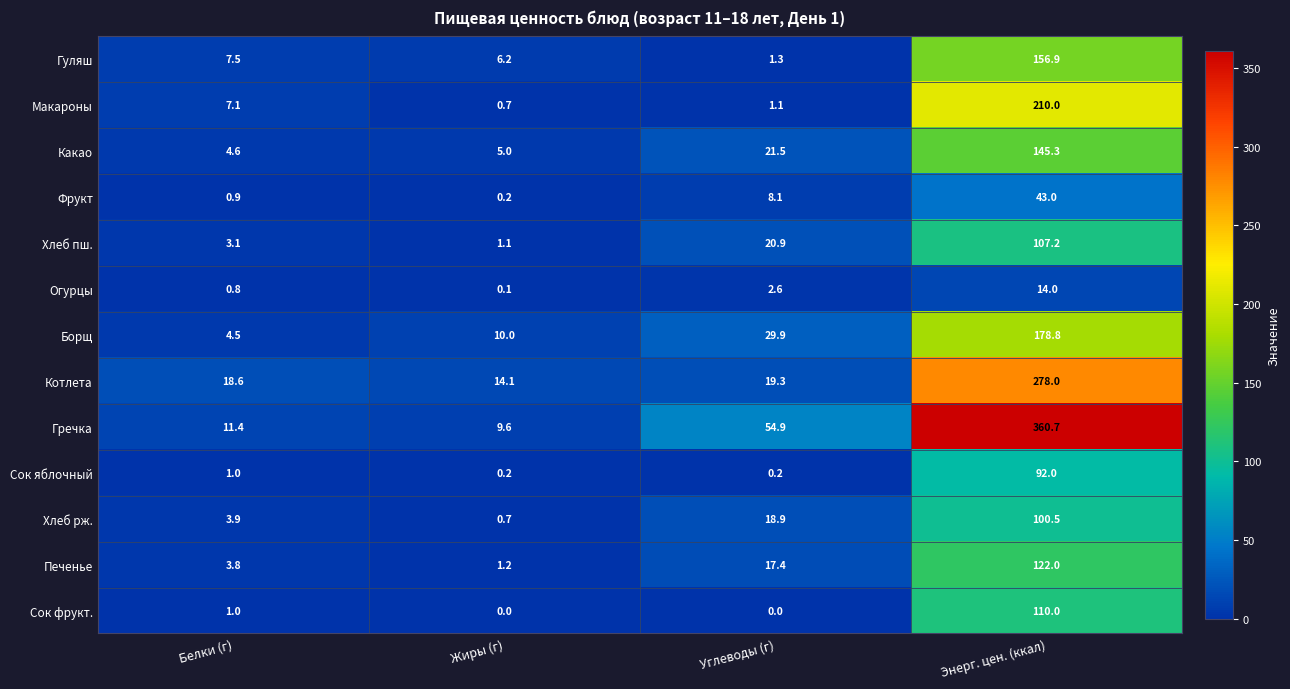

At which category is the sum across all series the highest?

Энерг. цен. (ккал)